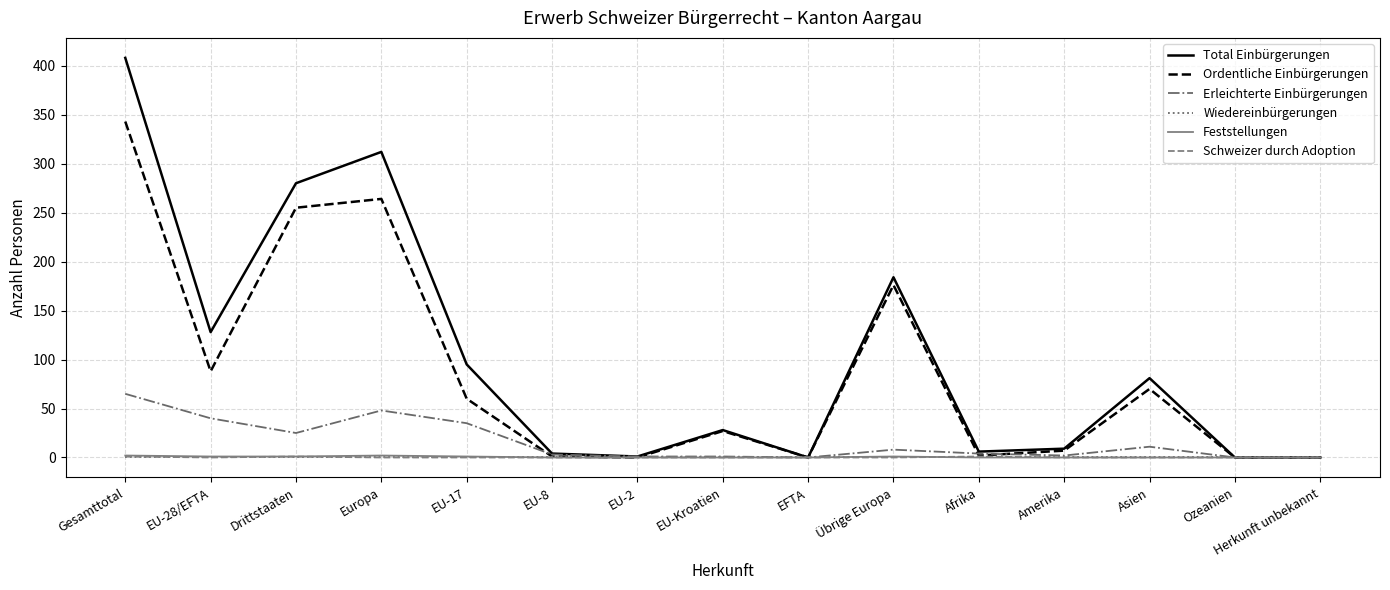

What is the sum of all Ordentliche Einbürgerungen values?

1293